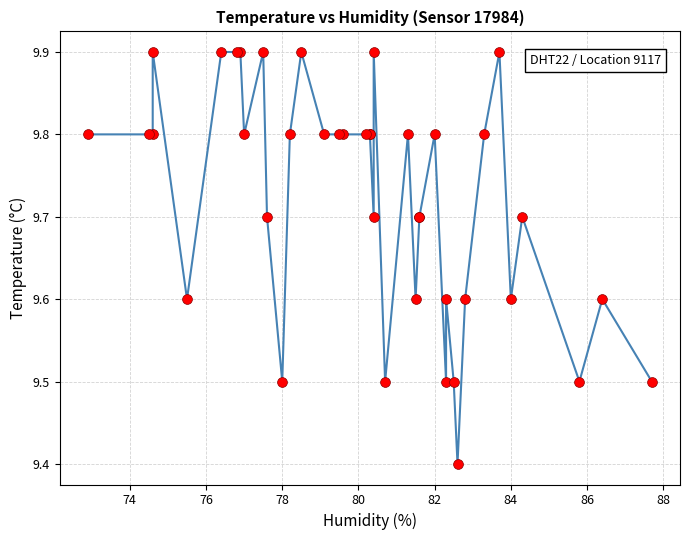

What Y value in the scatter plot is closest to 9?

9.4